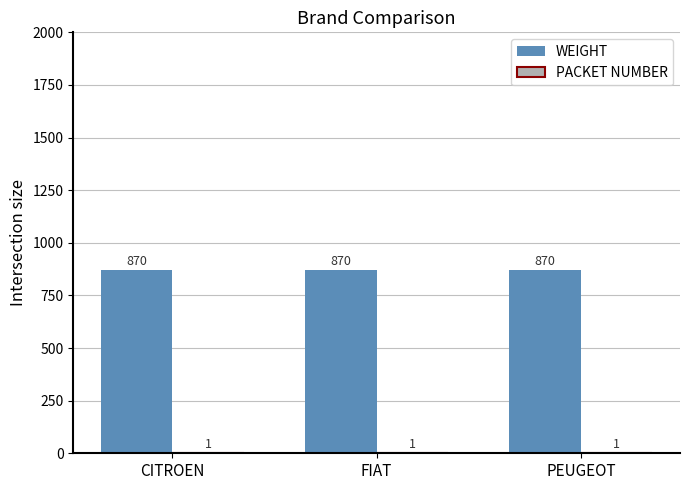

True or false: WEIGHT has a value of 870 at CITROEN.

True